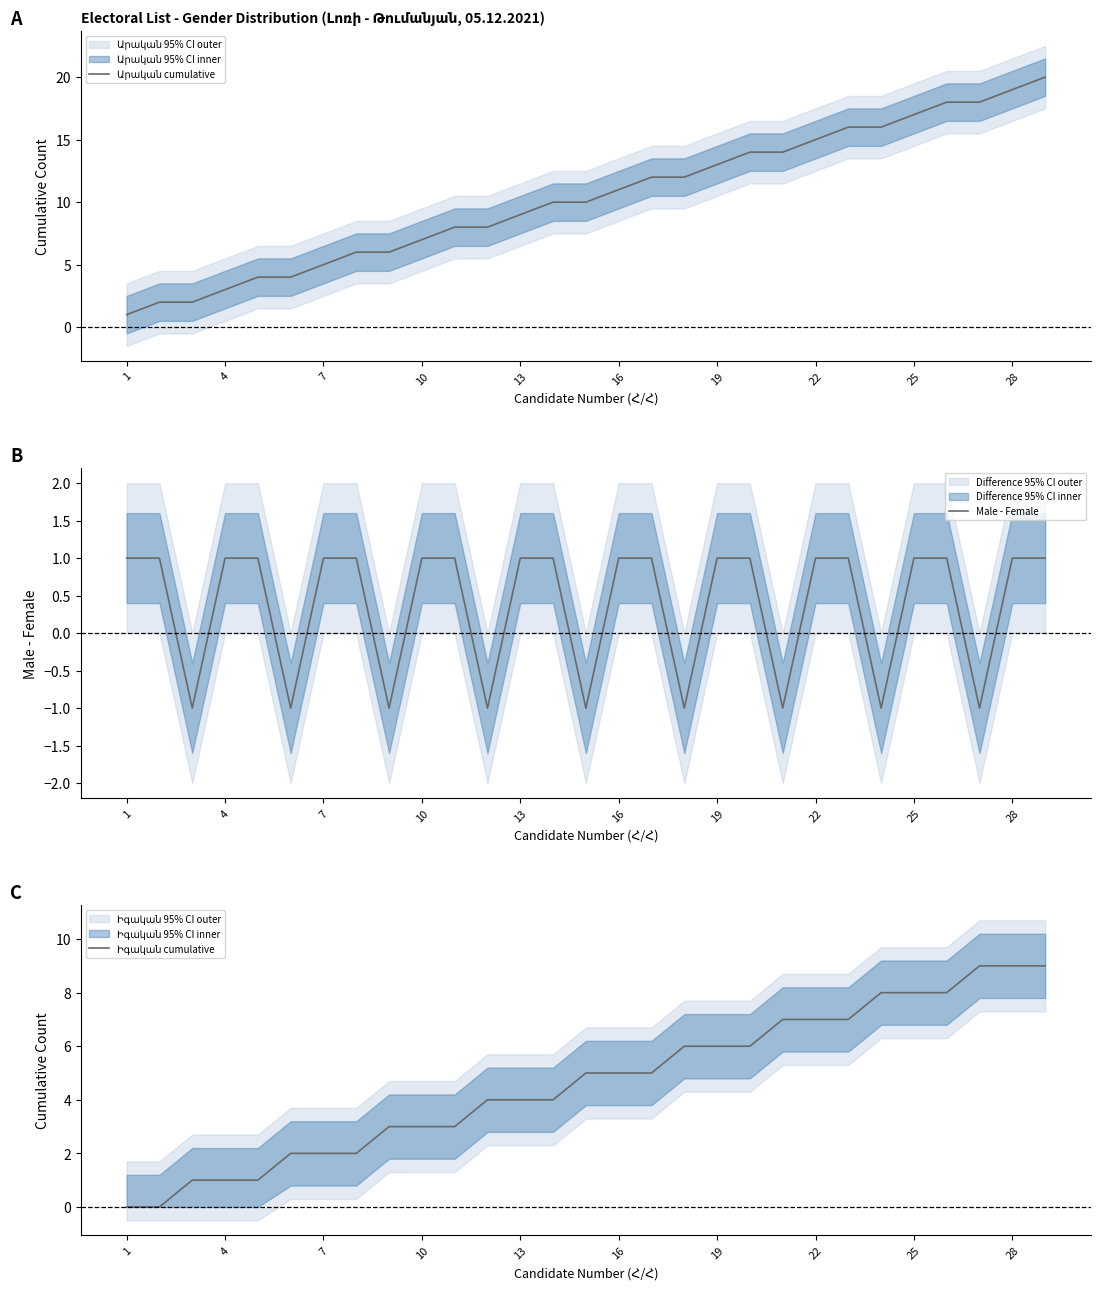

The Male - Female series shows 1 at 10. True or false?

True